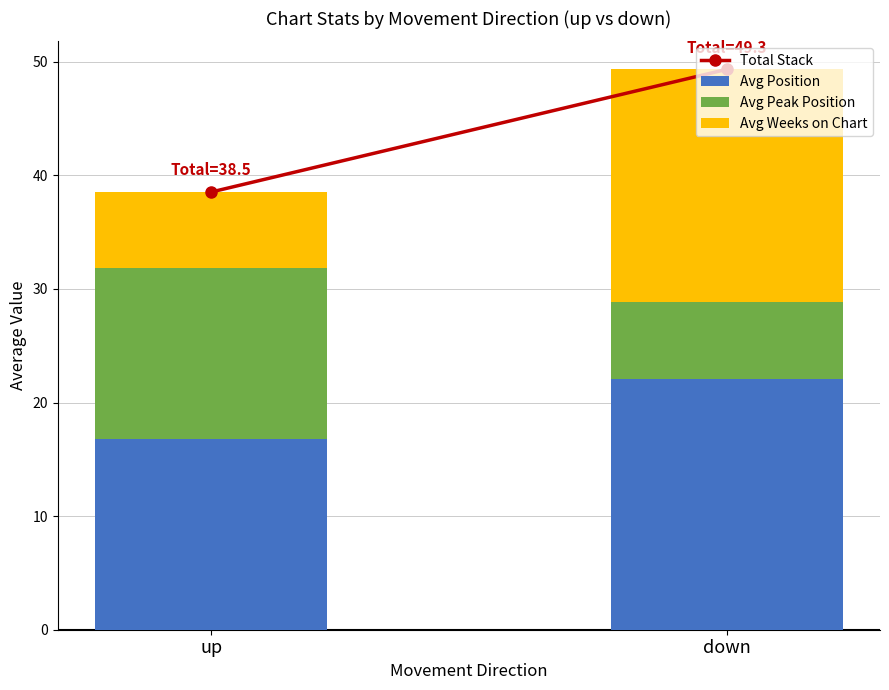

The value of Avg Position at up is 16.8. True or false?

True